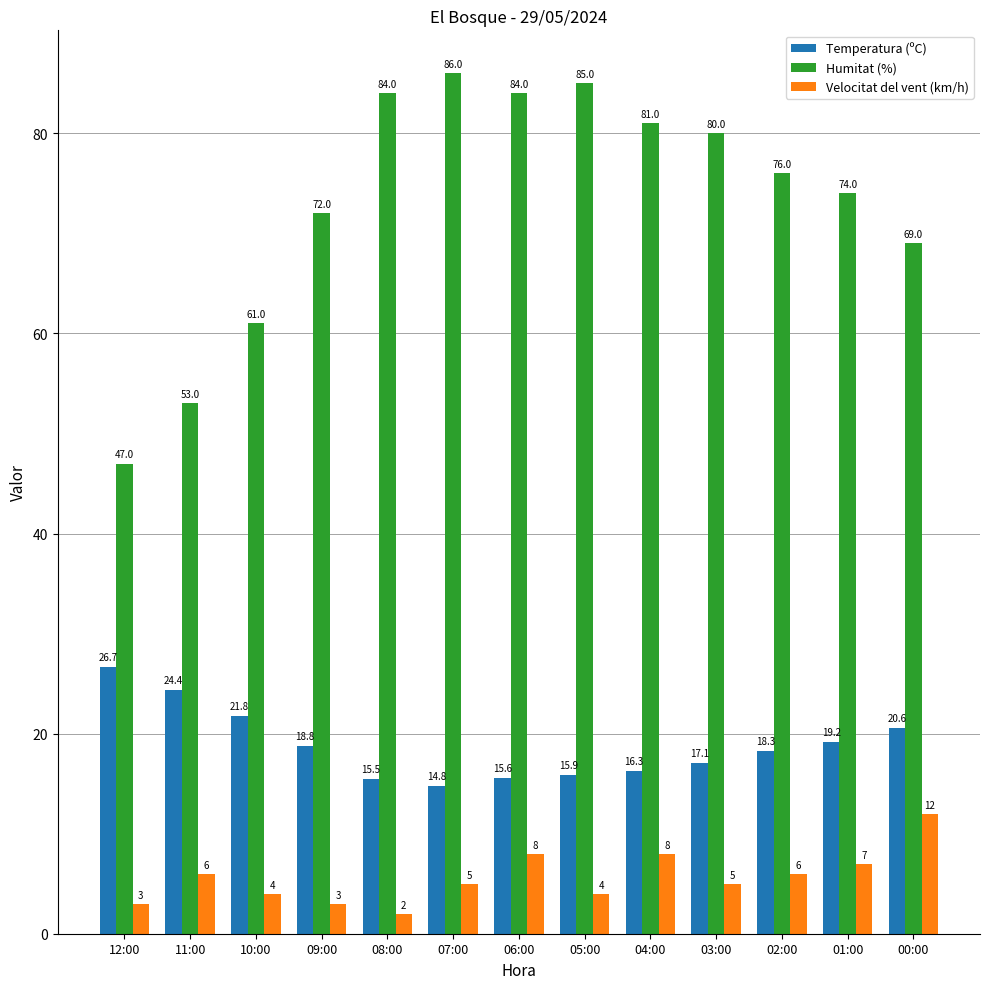

Rank the series by their average value, from lowest to highest.

Velocitat del vent (km/h), Temperatura (ºC), Humitat (%)